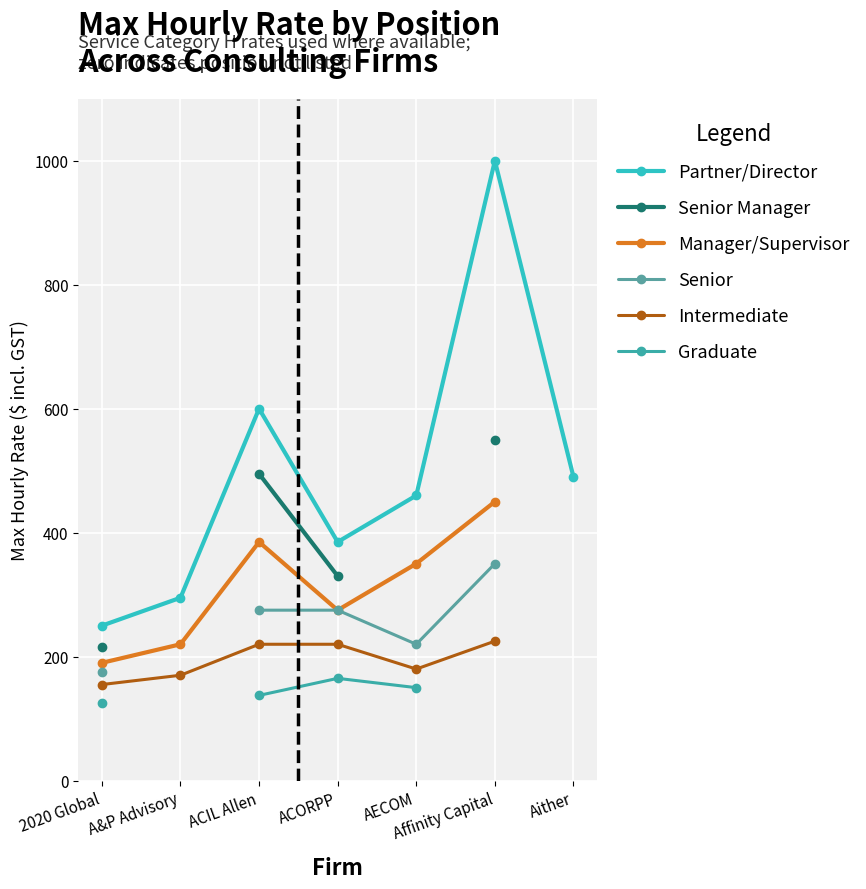

How many positive values does the Manager/Supervisor series have?

6